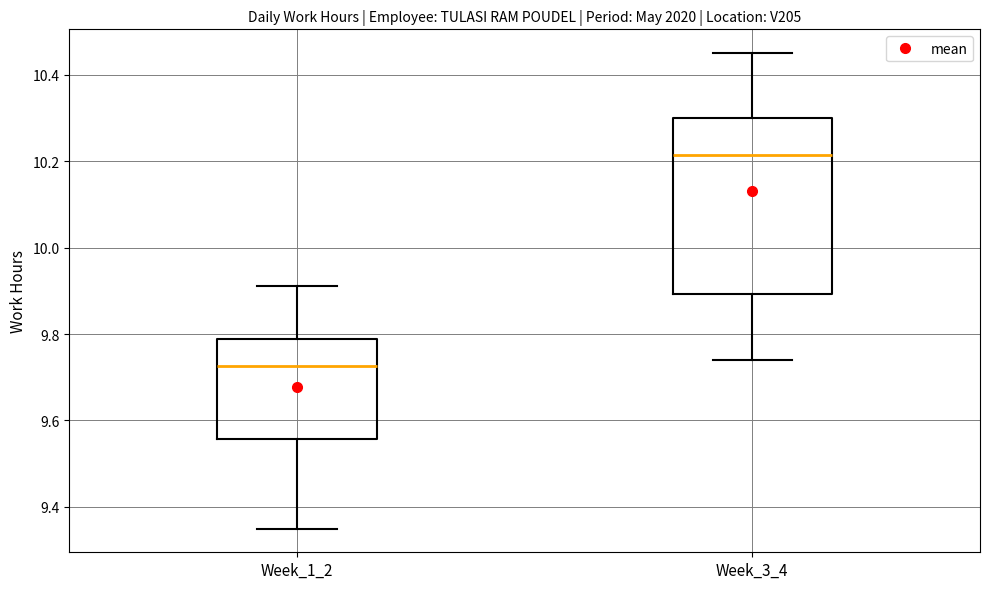

Where does the lower whisker of the box for Week_3_4 end on the y-axis? The values are not printed on the chart, so give them approximately, as read against the axis.

9.74